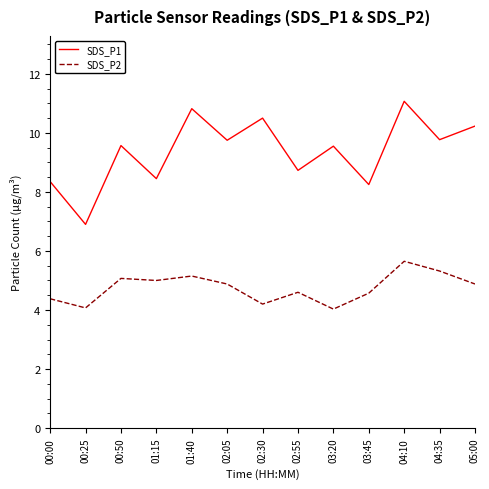

True or false: SDS_P1 and SDS_P2 intersect in this chart.

False